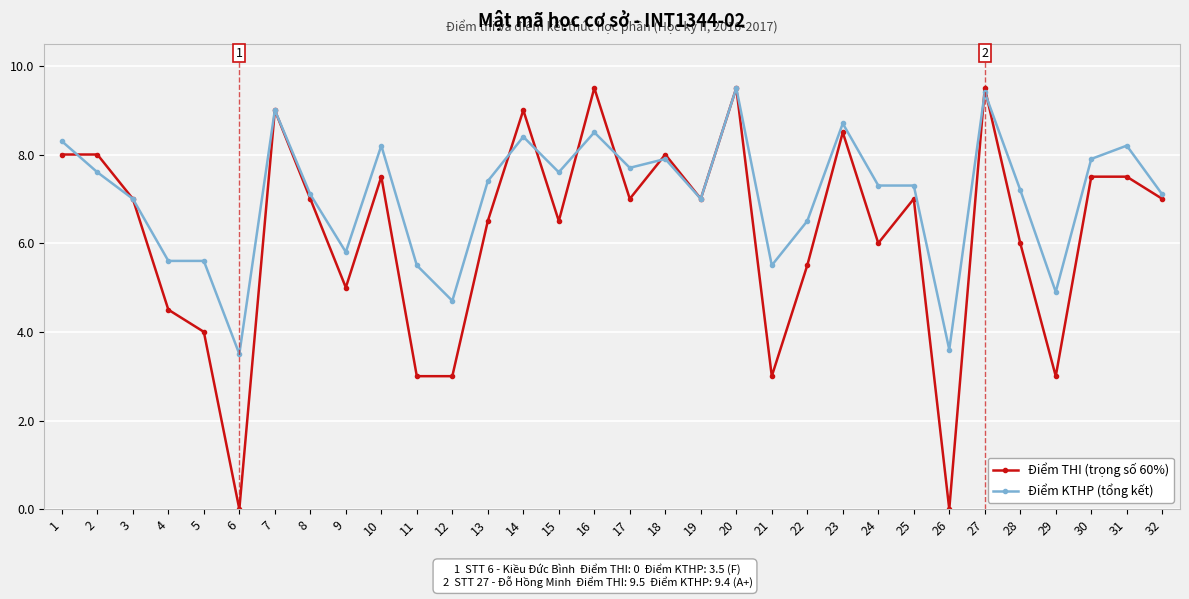

The value of Điểm THI (trọng số 60%) at 18 is 8.0. True or false?

True